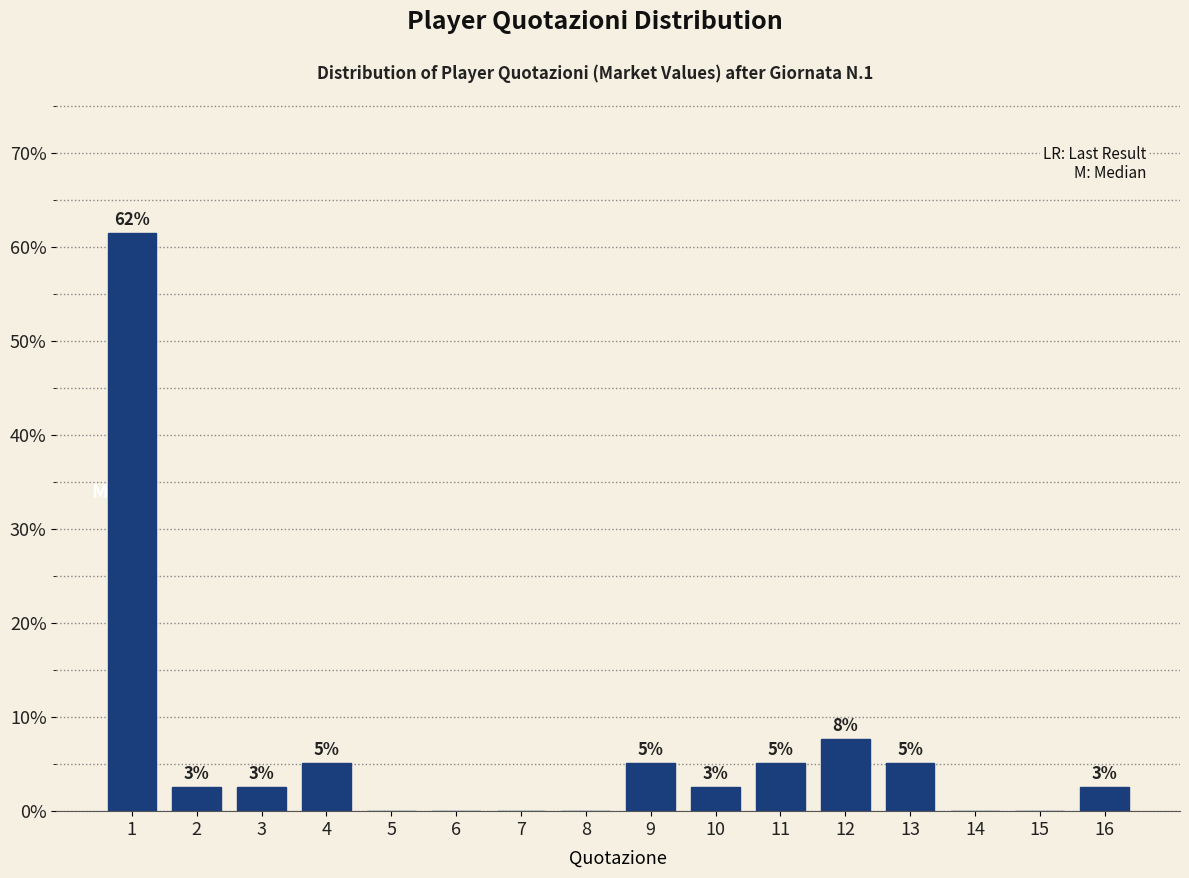

Are the bars horizontal?

No